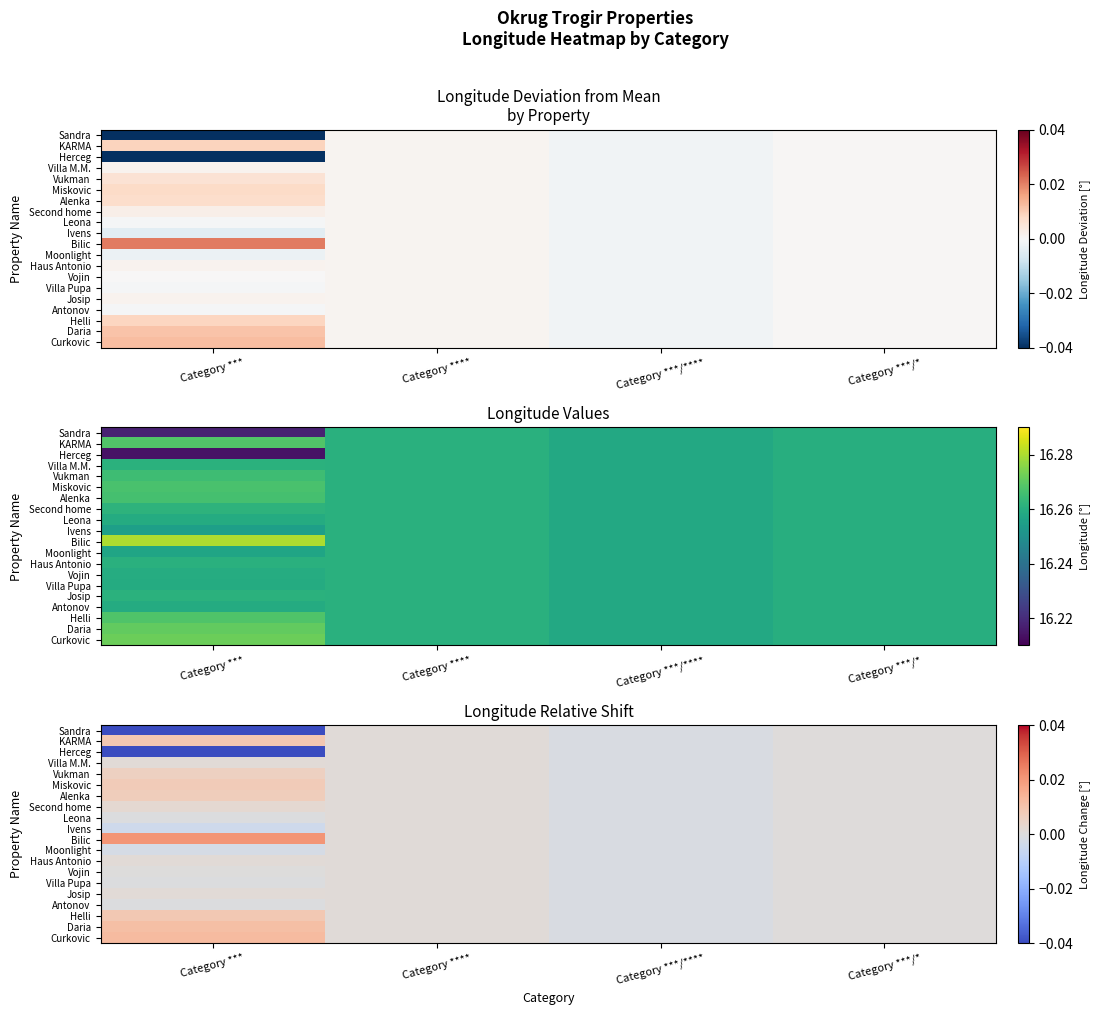

Where does the Josip series first go above 0?

Category ***